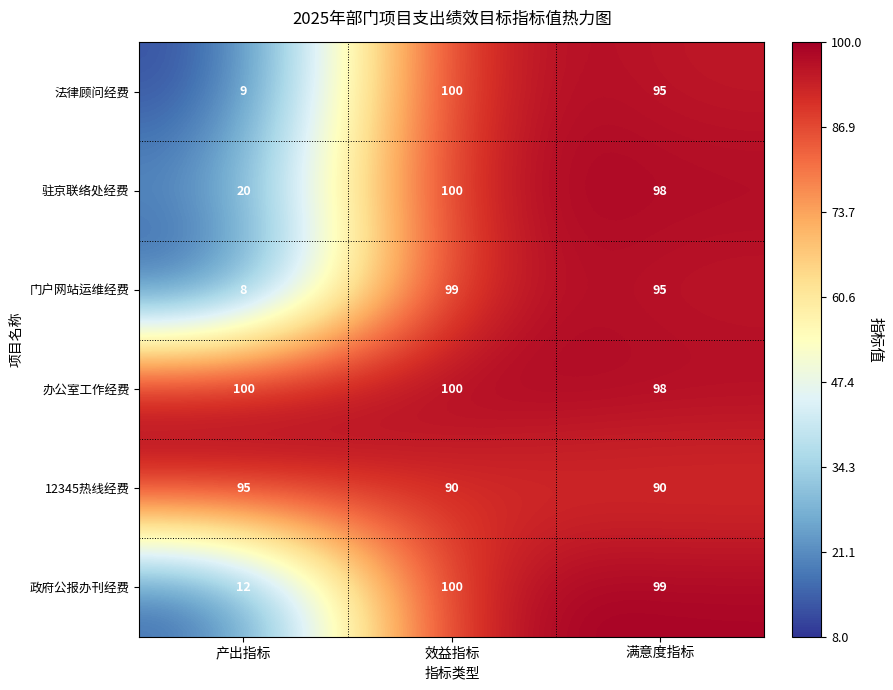

How many categories are shown in the chart?

3